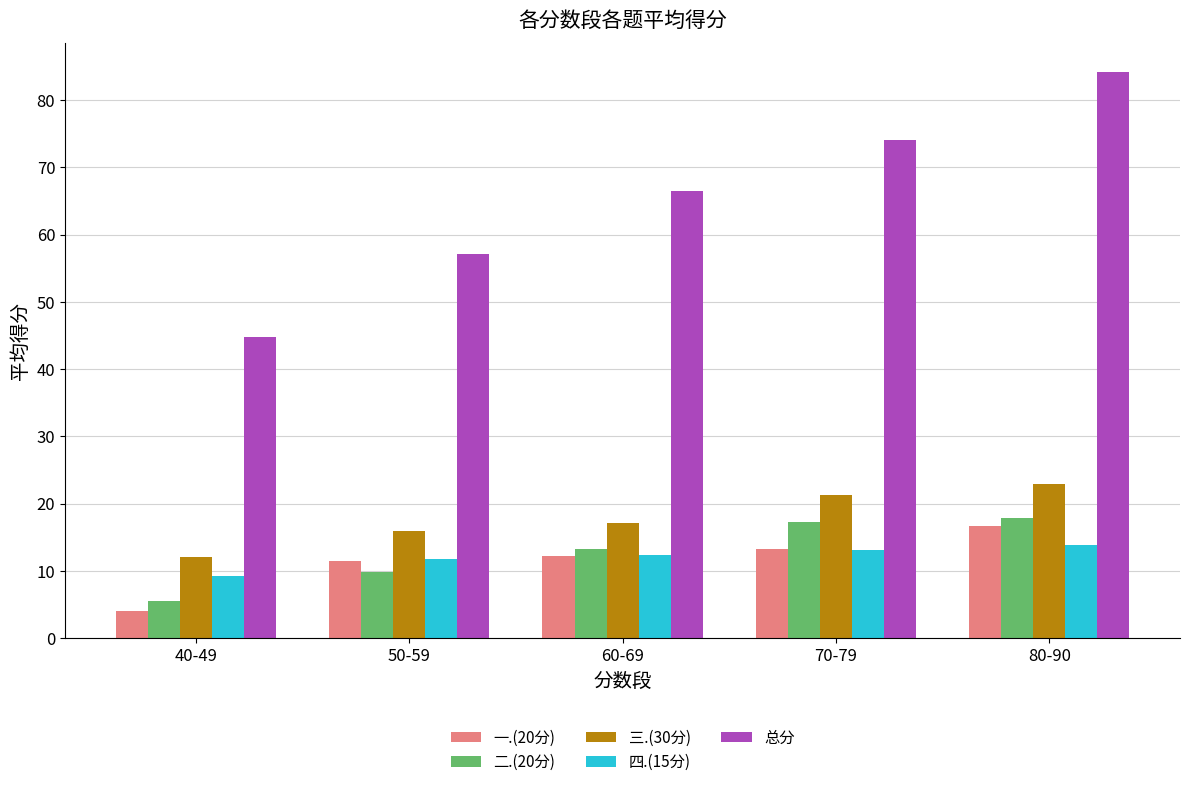

What is the maximum value for 总分?

84.2